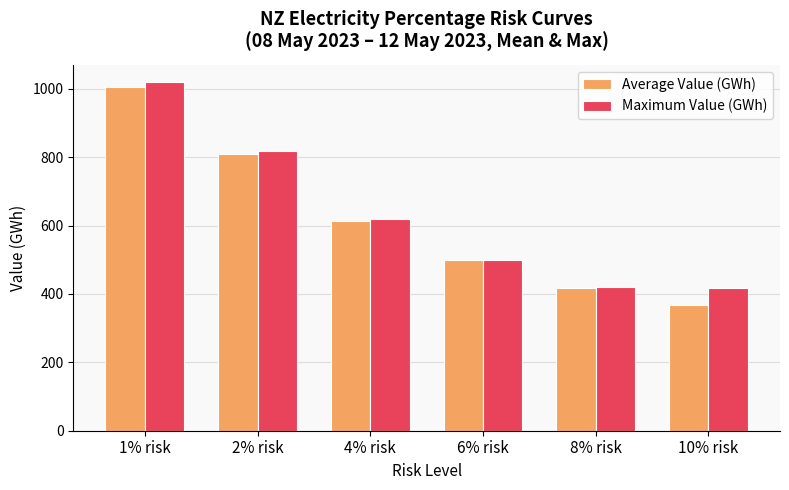

What is the average value of the Average Value (GWh) series?

618.9